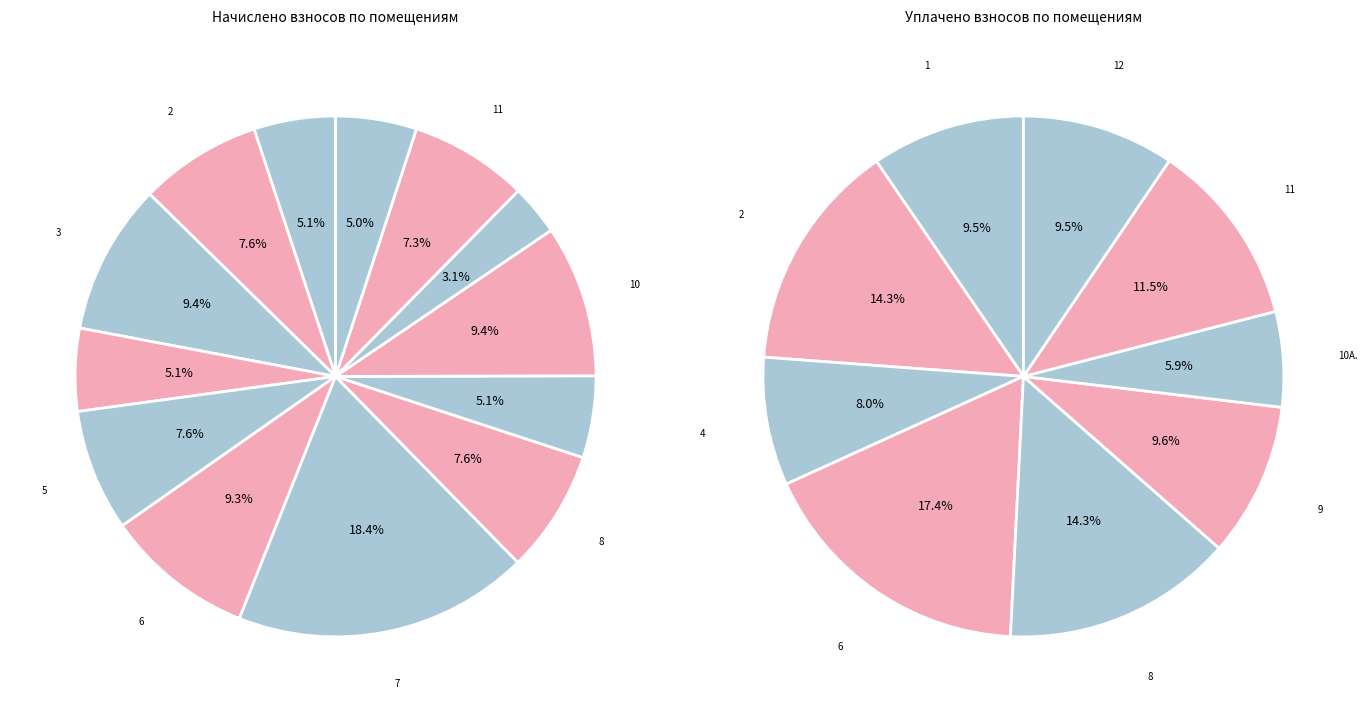

How many segments does this pie chart have?

13